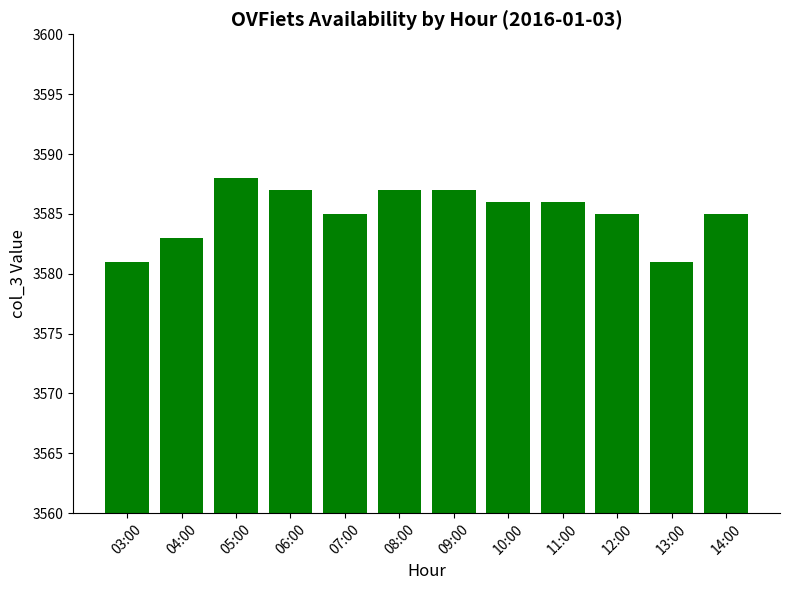

The value at 07:00 is 3585. True or false?

True